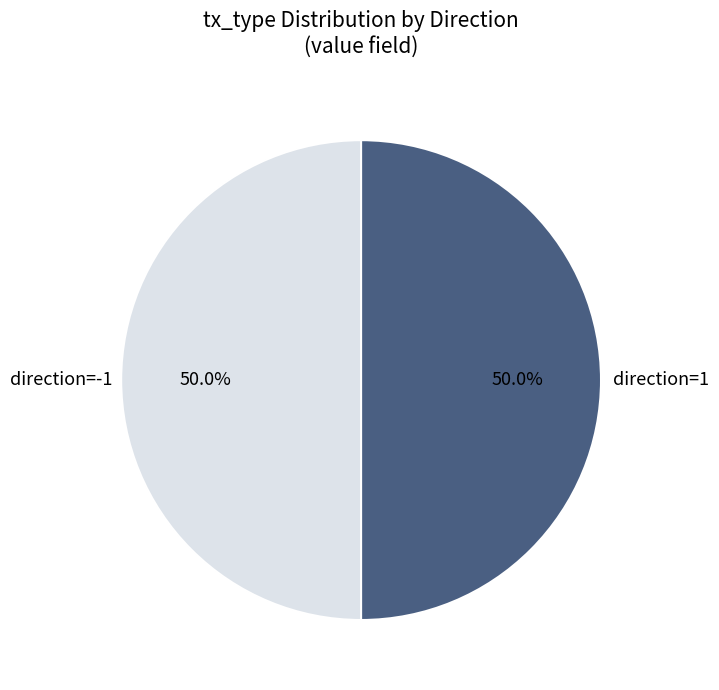

To the nearest percent, what is the difference between the largest and smallest slice percentages?

0%